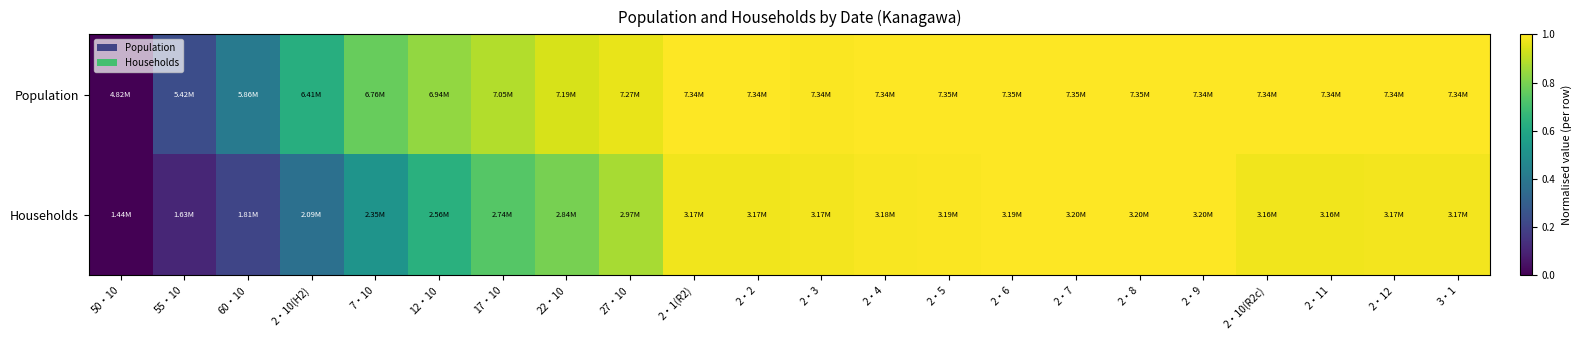

At which category does the chart reach its minimum across all series?

50・10